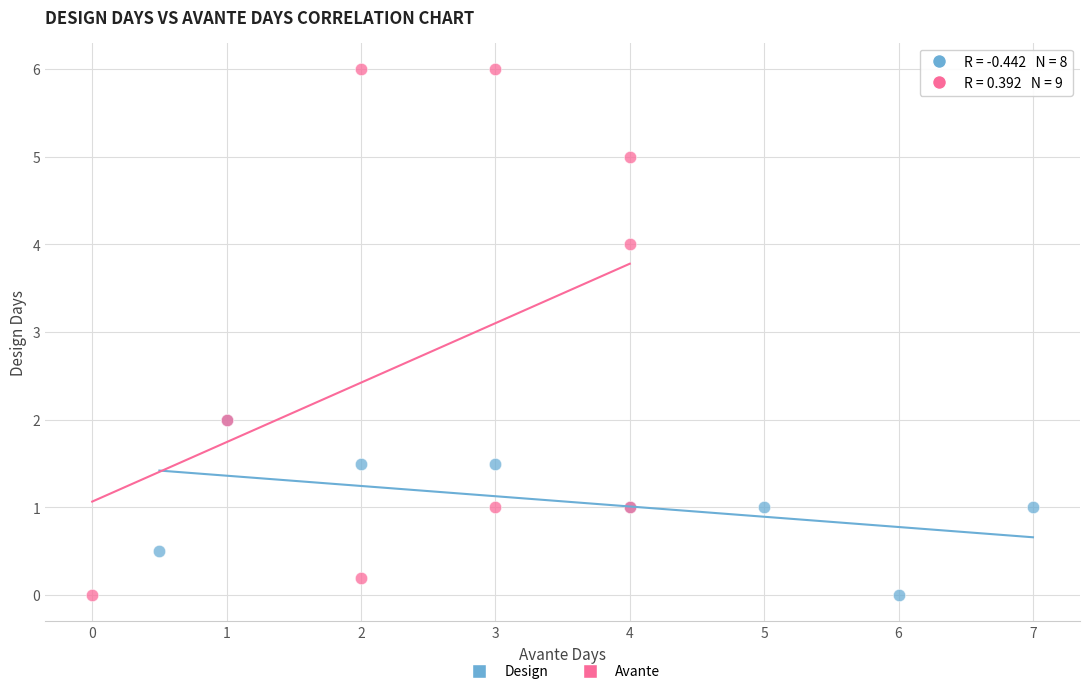

Which series reaches the maximum Y coordinate?

Avante